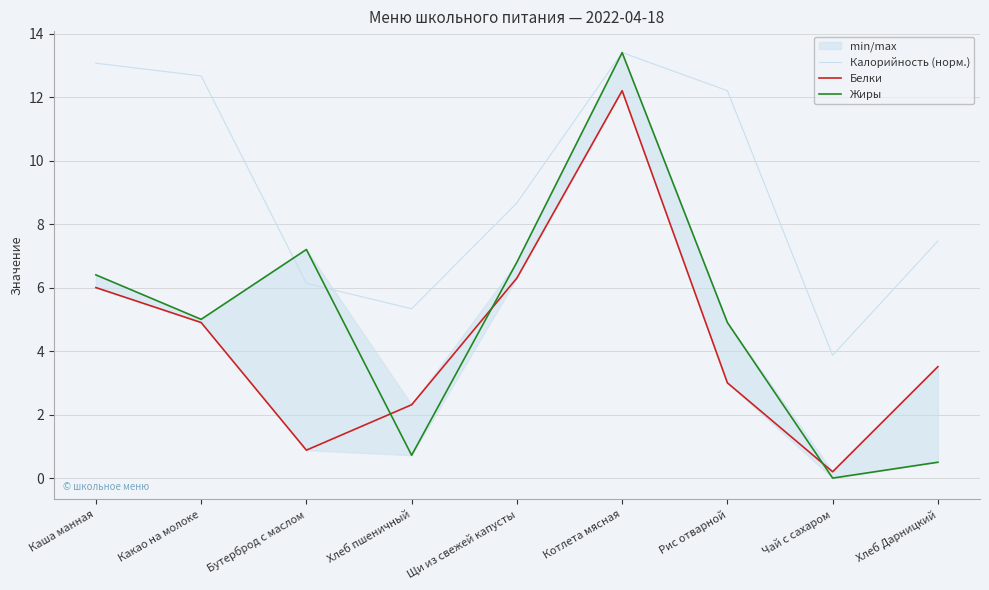

Read the Белки value at Хлеб пшеничный.

2.3